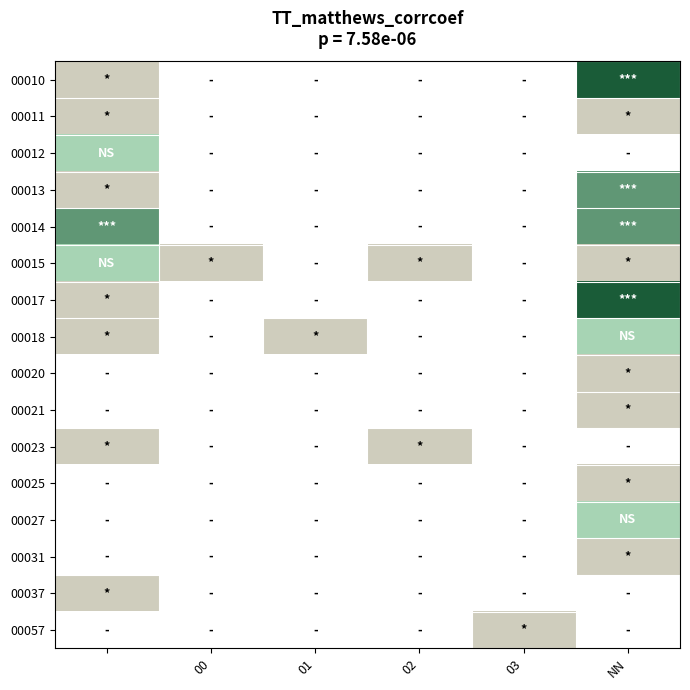

Reading right to left, list all the values displayed in this chart.

00010: 4	0	0	0	0	1
00011: 1	0	0	0	0	1
00012: 0	0	0	0	0	2
00013: 3	0	0	0	0	1
00014: 3	0	0	0	0	3
00015: 1	0	1	0	1	2
00017: 4	0	0	0	0	1
00018: 2	0	0	1	0	1
00020: 1	0	0	0	0	0
00021: 1	0	0	0	0	0
00023: 0	0	1	0	0	1
00025: 1	0	0	0	0	0
00027: 2	0	0	0	0	0
00031: 1	0	0	0	0	0
00037: 0	0	0	0	0	1
00057: 0	1	0	0	0	0